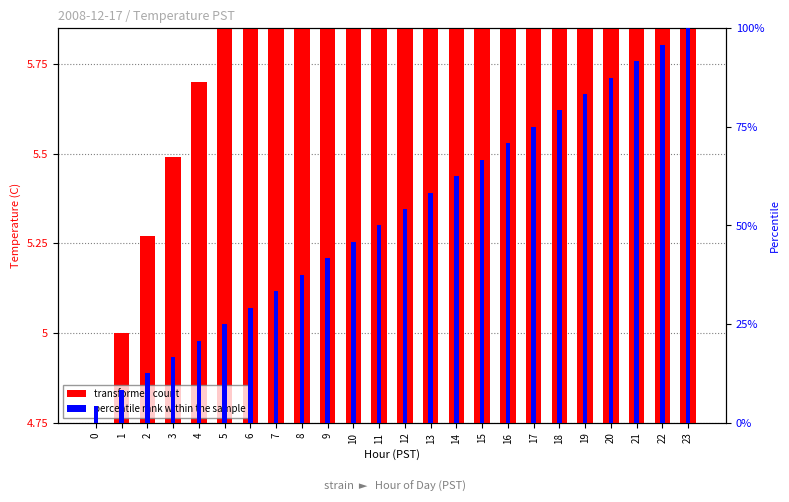

What is the difference between the highest and lowest values at 23?

6.1